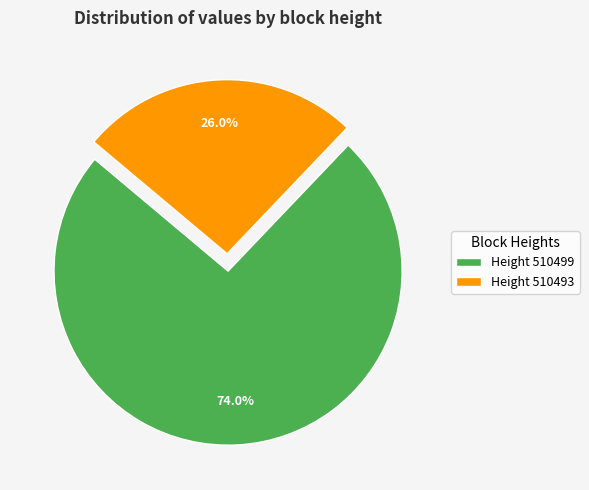

Does Height 510499 account for over 50% of the chart?

Yes